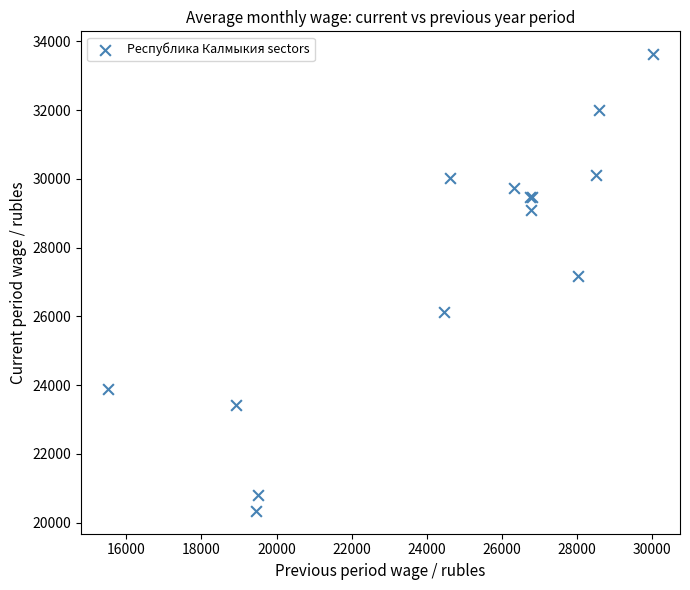

What Y value in the scatter plot is closest to 26986?

27166.2